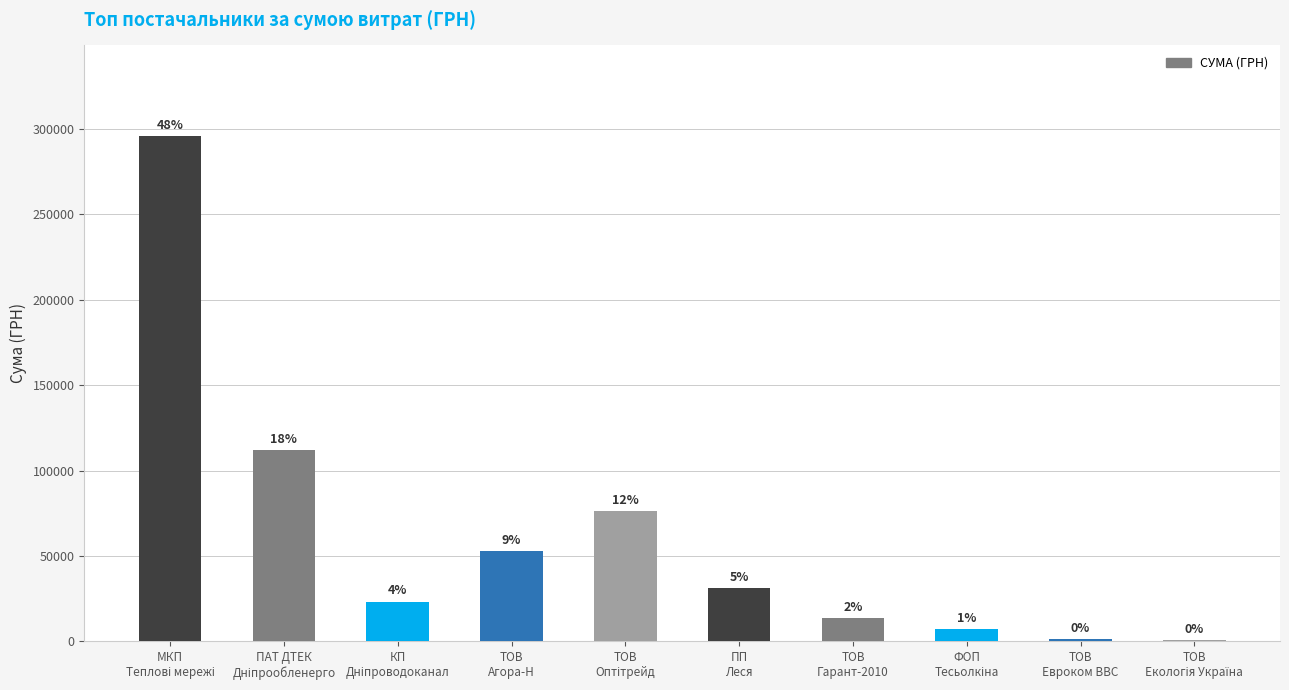

Reading left to right, list all the values displayed in this chart.

295638.6	111990.4	23228.0	53028.9	76183.2	31166.5	13809.0	7060.0	1266.3	897.8